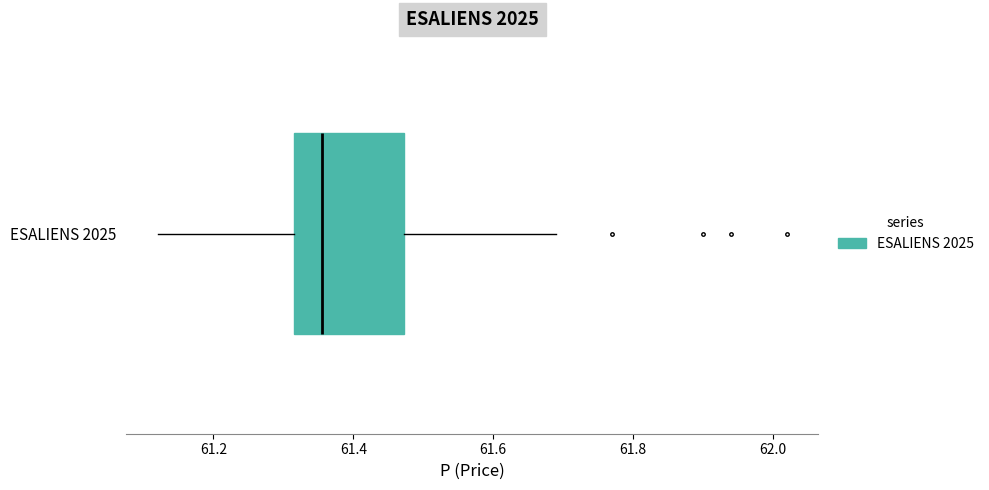

Read this box plot against the x-axis: the position of the median line, the range covered by the box, and the ends of both whiskers. The values are not printed on the chart, so give them approximately, as read against the axis.

median 61.36, box 61.32 to 61.48, whiskers 61.12 to 61.70